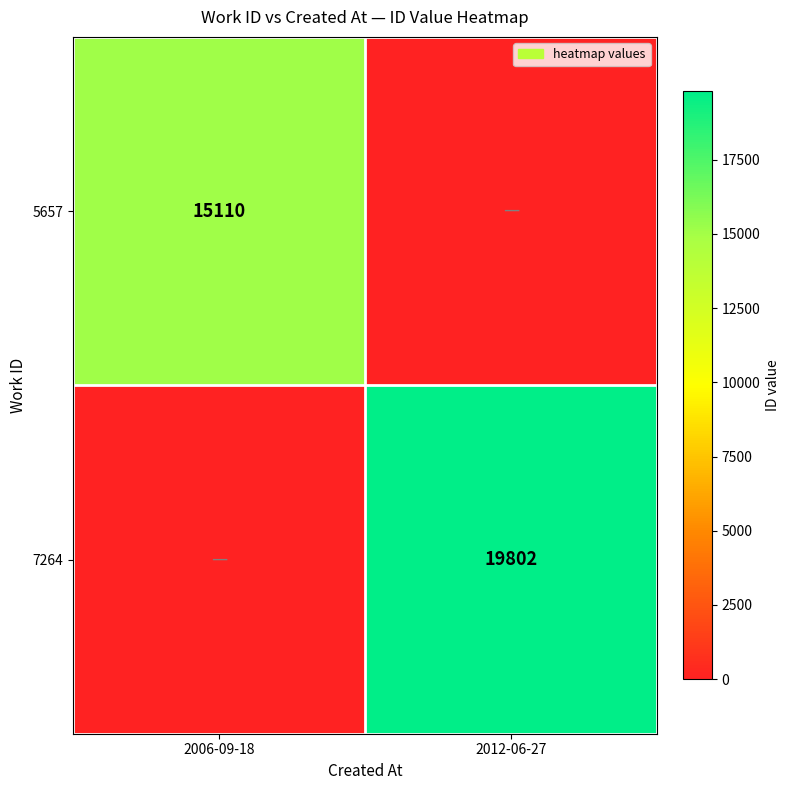

Is the value of 7264 at 2012-06-27 greater than the value of 5657 at 2006-09-18?

Yes